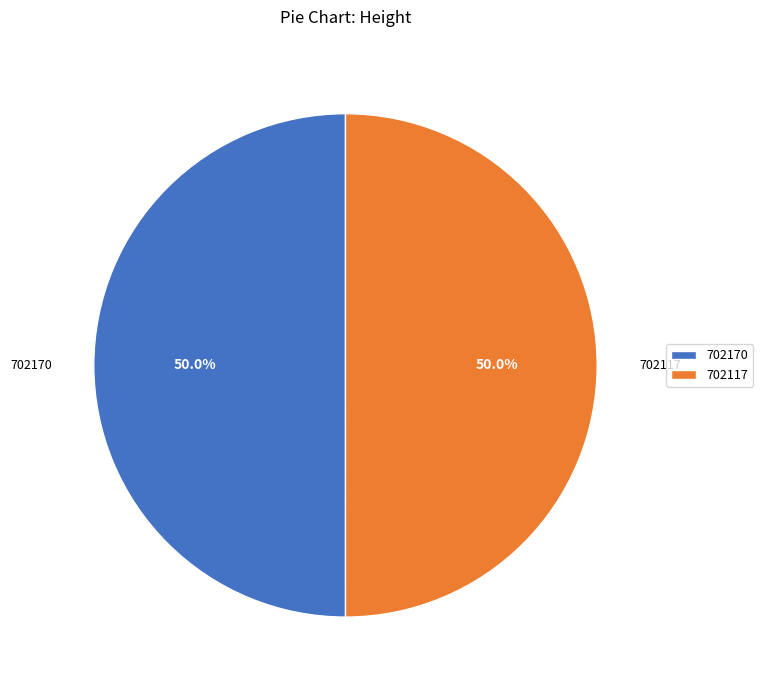

The 702170 slice represents 63% of the pie. True or false?

False